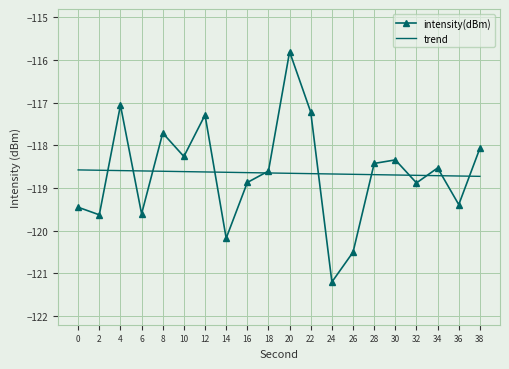

Which label corresponds to the largest value in the chart?

20